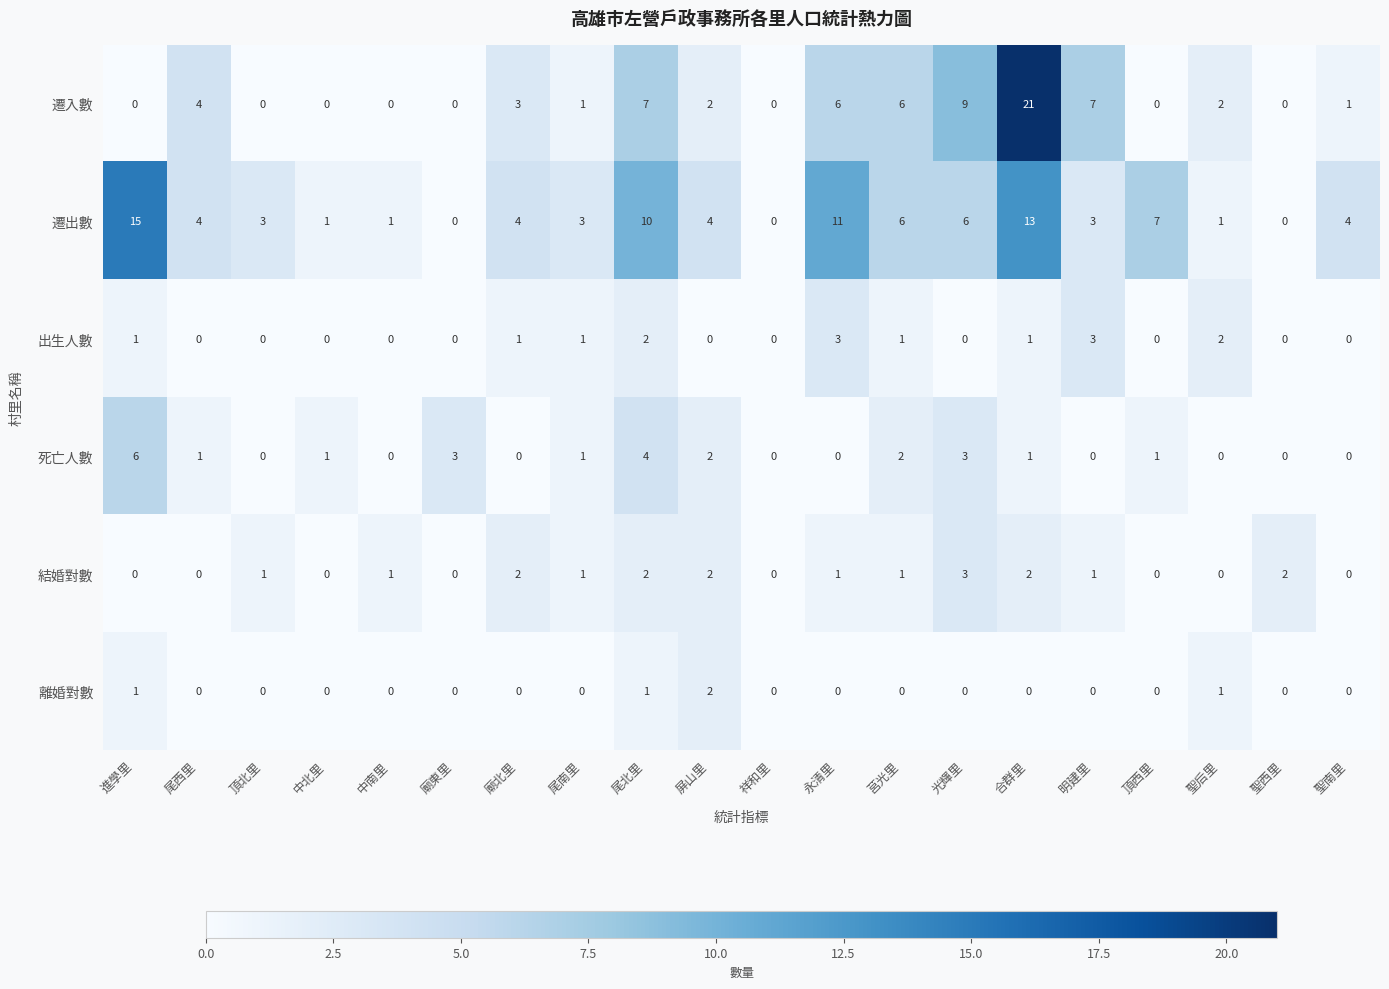

How many values in the 結婚對數 series are below 1?

8